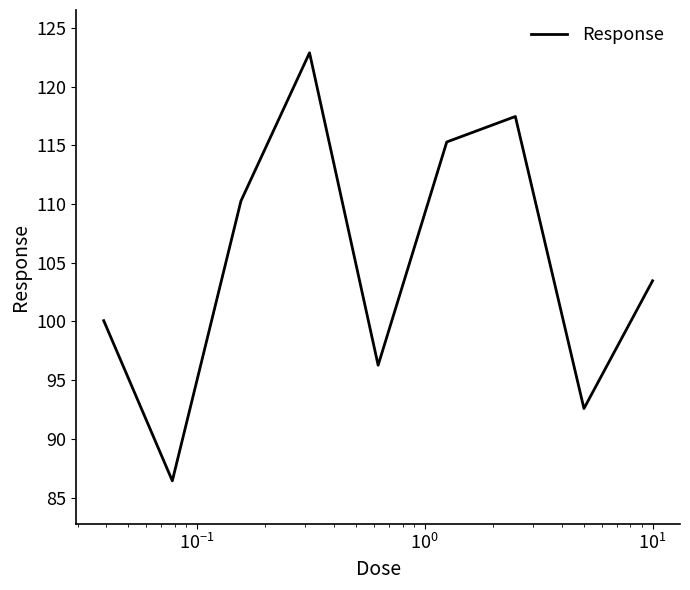

What is the minimum value shown in the chart?

86.4